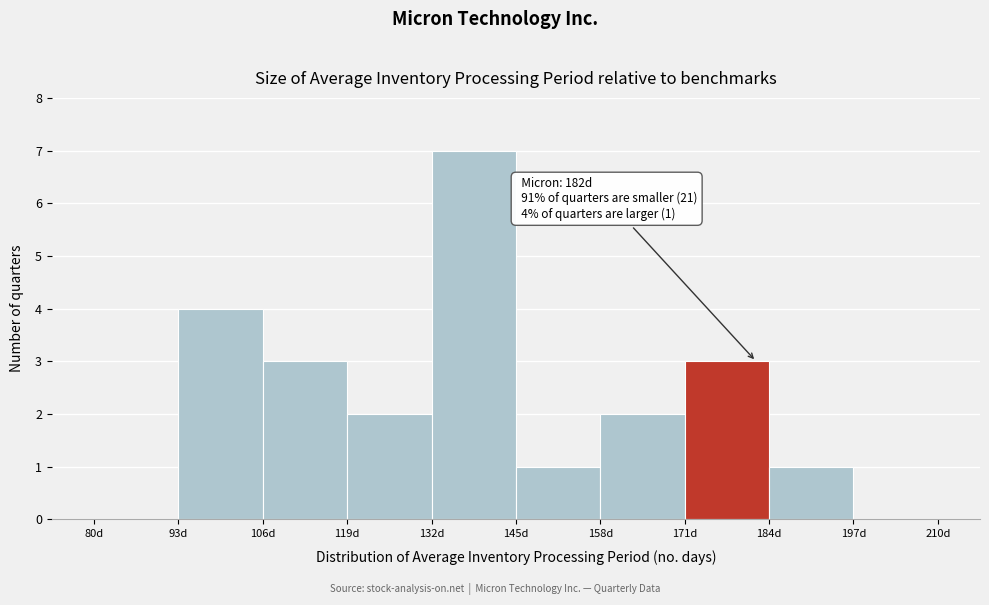

Which range on the x-axis has the tallest bar?

132 to 145